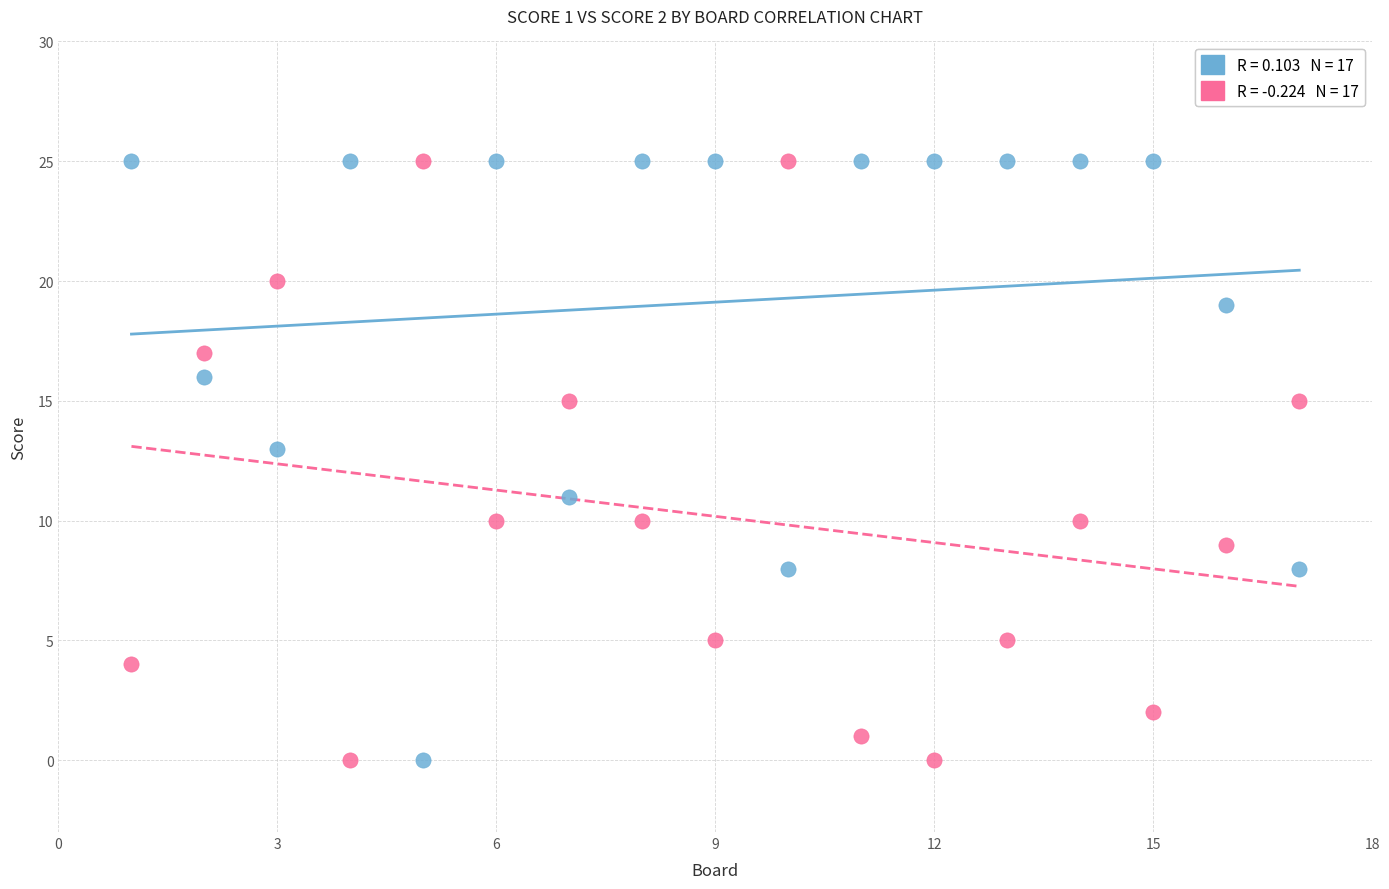

Across all data points, what is the range of X values (max minus min)?

16